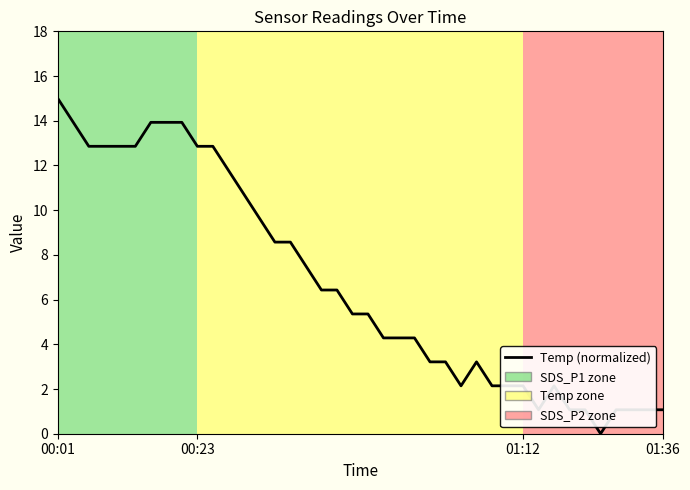

What is the maximum value shown in the chart?

15.0